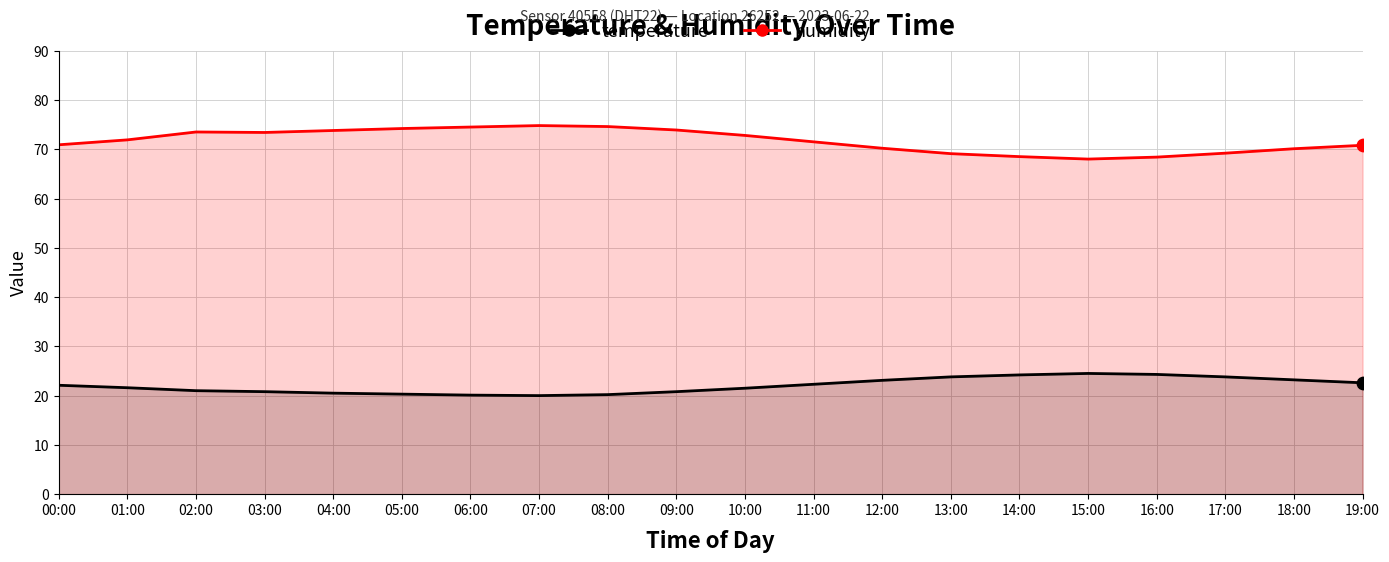

Is the value of humidity at 02:00 greater than the value of temperature at 08:00?

Yes